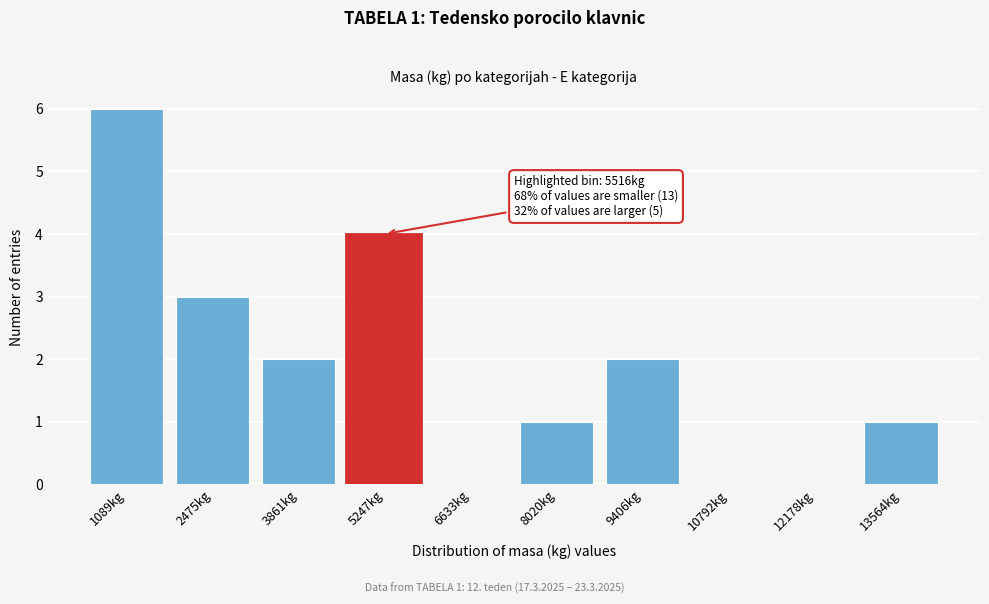

Reading left to right, transcribe all the data shown in this chart.

1089kg=6	2475kg=3	3861kg=2	5247kg=4	6633kg=0	8020kg=1	9406kg=2	10792kg=0	12178kg=0	13564kg=1